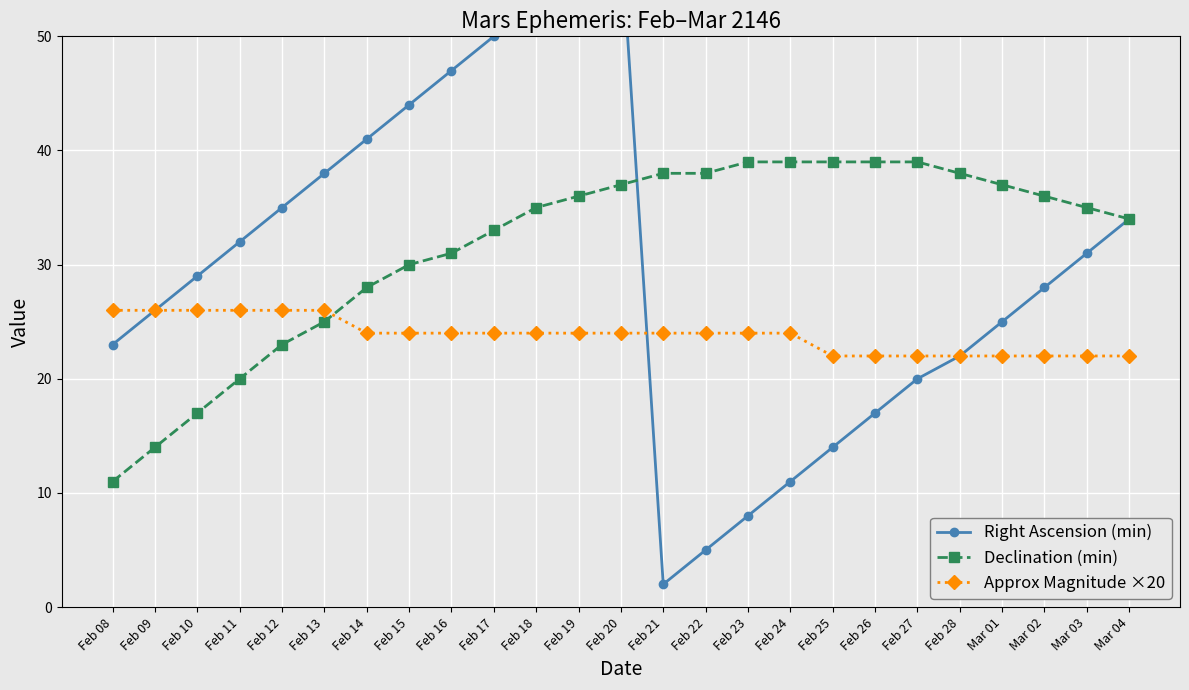

What is the average value of the Declination (min) series?

32